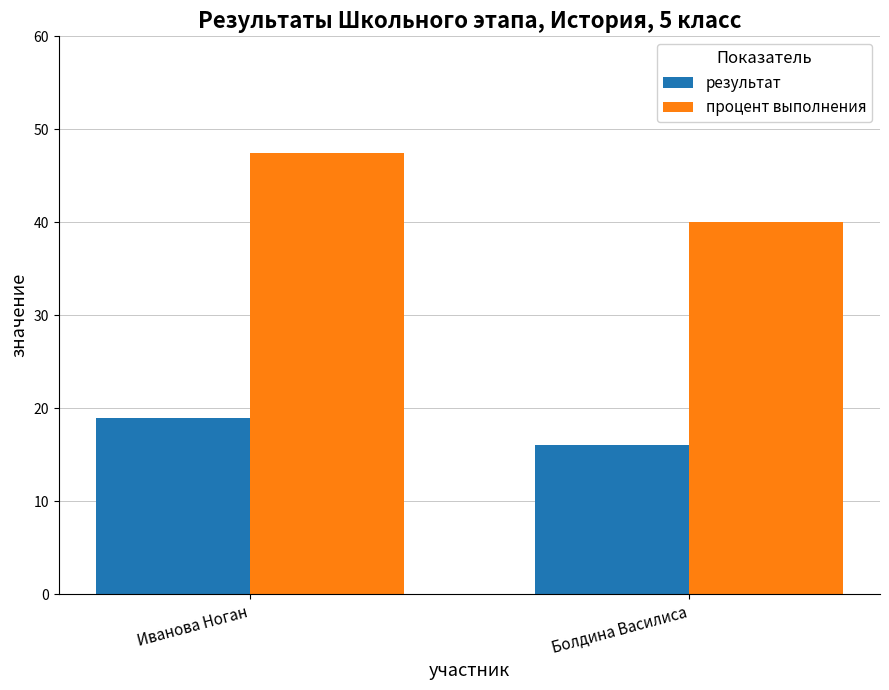

Which series changed the most between Иванова Ноган and Болдина Василиса?

процент выполнения